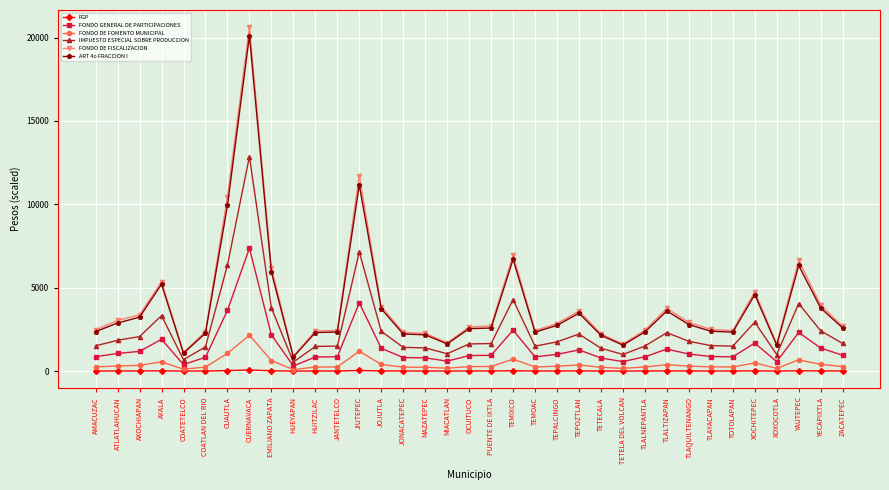

True or false: ART 4o FRACCION I and FGP intersect in this chart.

False